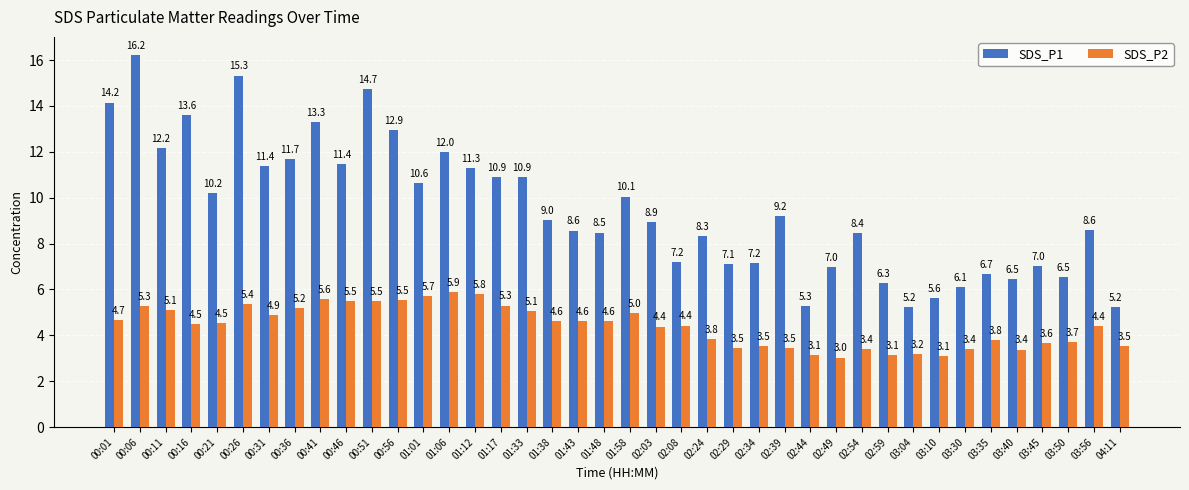

List the series in order of their peak value, highest first.

SDS_P1, SDS_P2